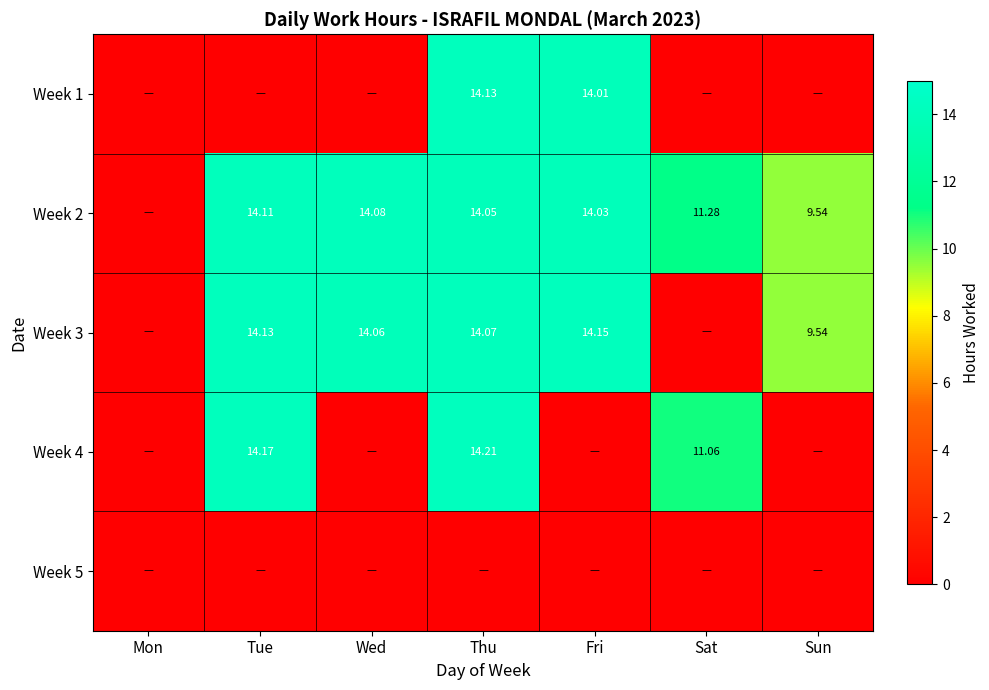

List the labels in order of Week 5 value, smallest first.

Mon, Tue, Wed, Thu, Fri, Sat, Sun